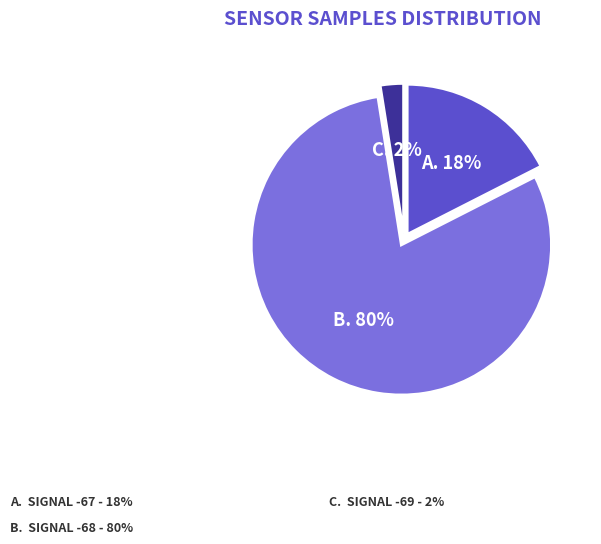

To the nearest percent, what is the average slice percentage?

33%